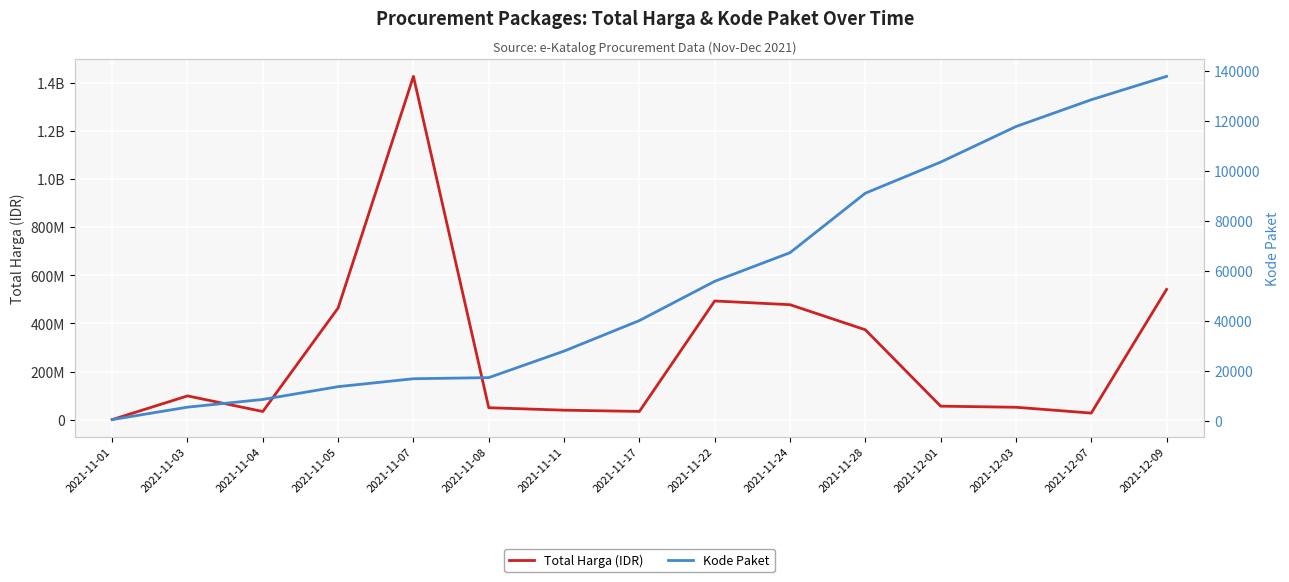

Between 2021-11-05 and 2021-11-28, which series saw the biggest shift?

Total Harga (IDR)